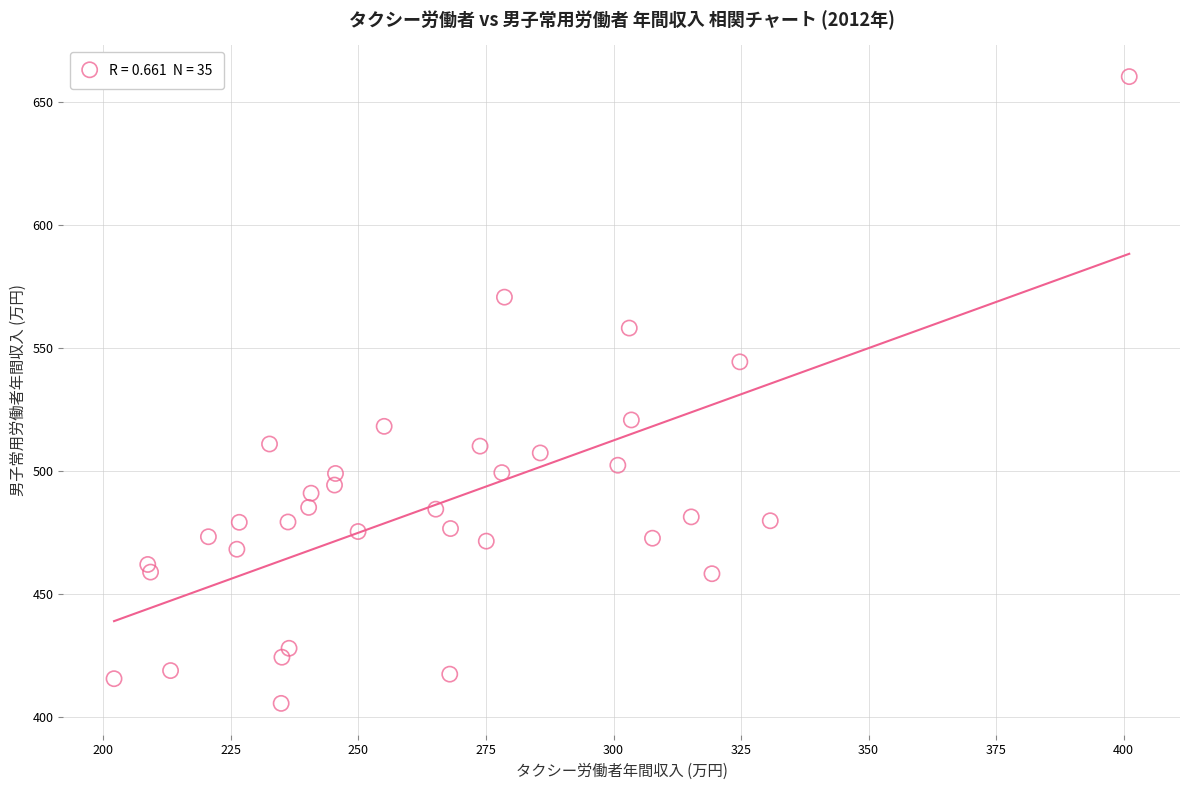

What is the range of Y values (max minus min)?

254.9